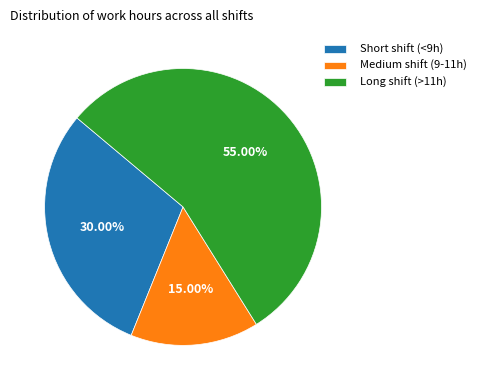

Does Short shift (<9h) represent more than half of the total?

No